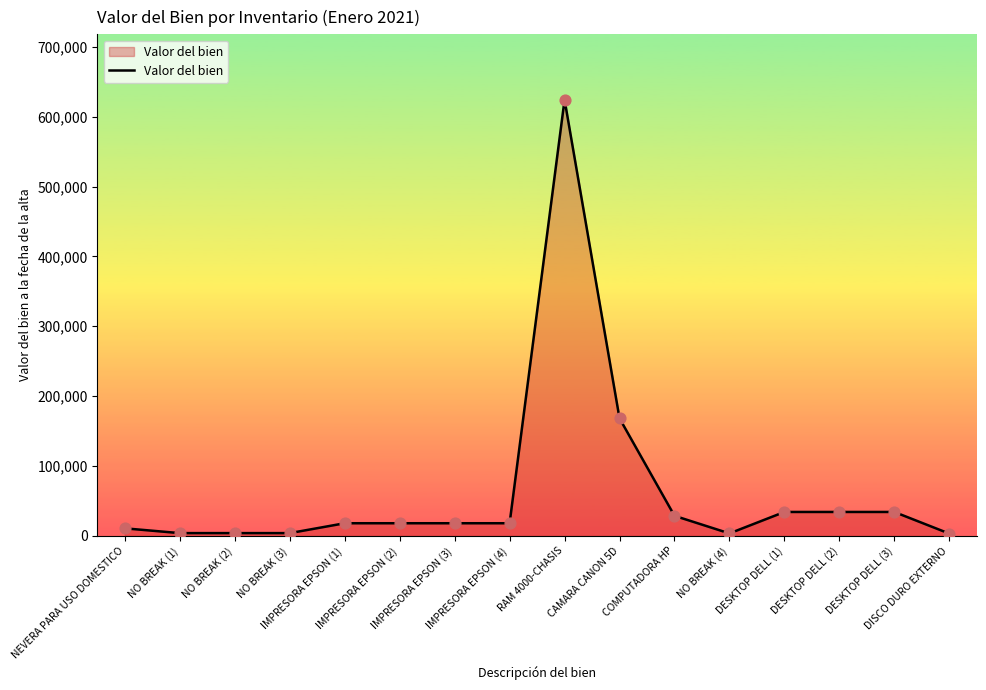

What is the change in value from NEVERA PARA USO DOMESTICO to DISCO DURO EXTERNO?

-7526.4